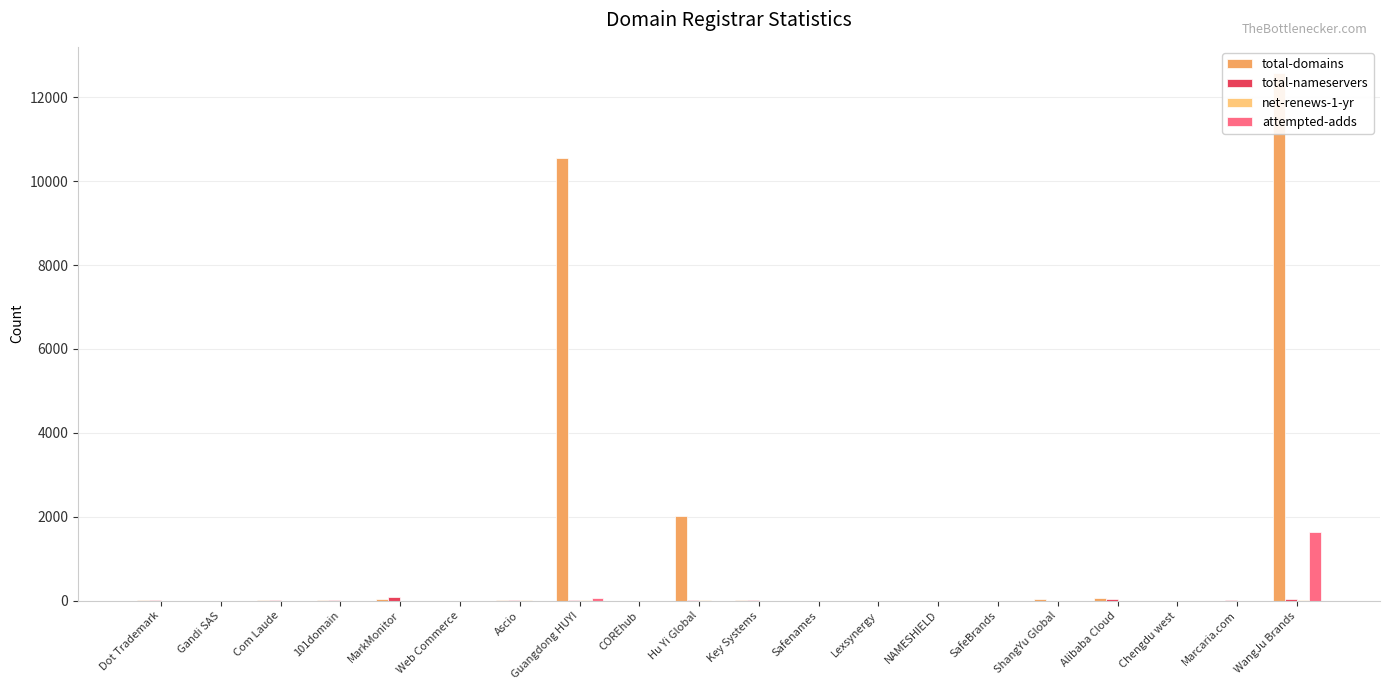

What is the greatest value displayed?

12572